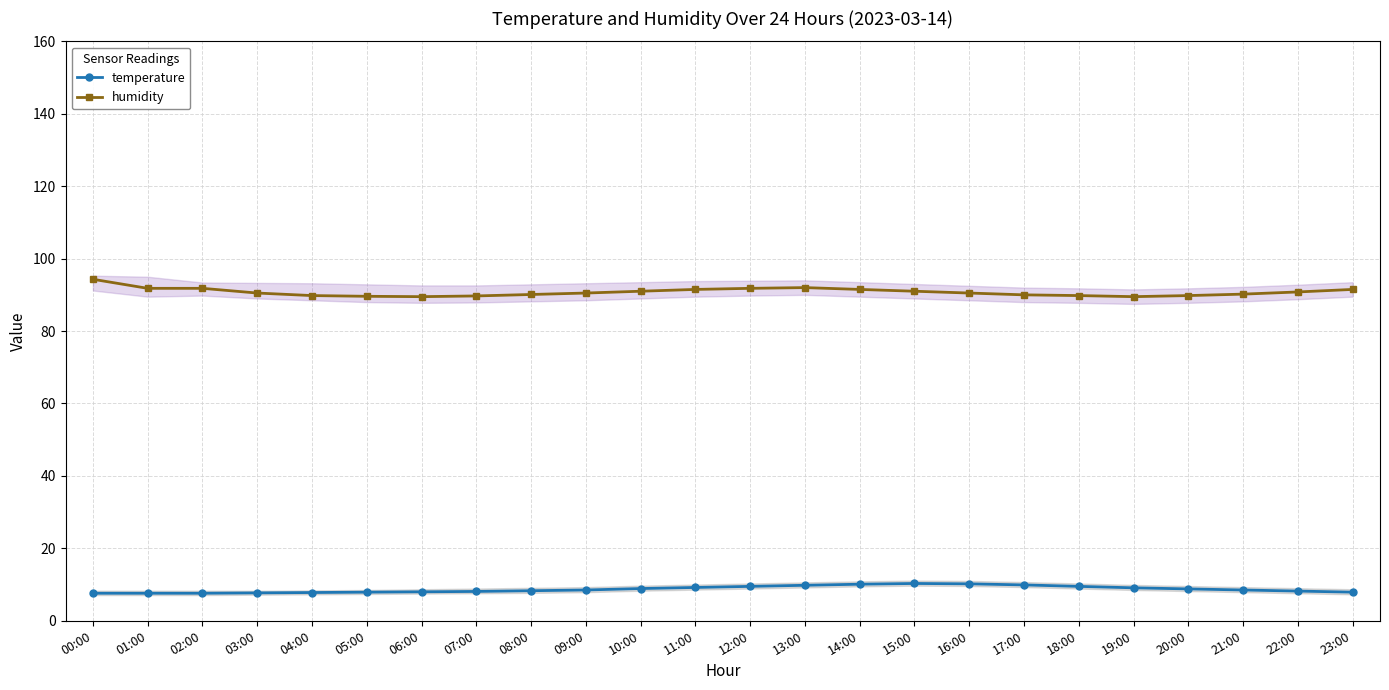

True or false: temperature and humidity intersect in this chart.

False